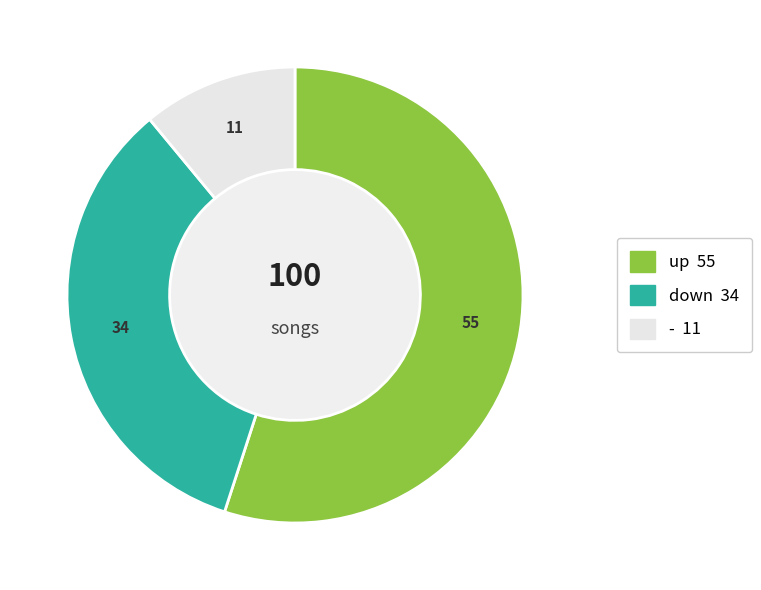

Which category has the smallest portion of the pie?

-